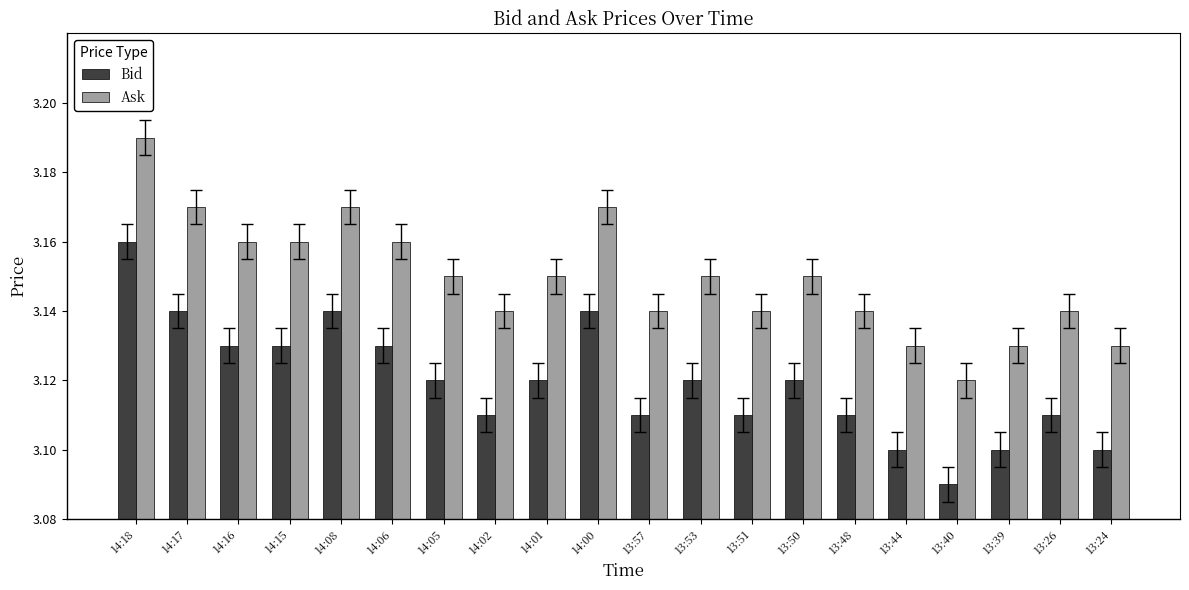

Which category has the highest value across all series?

14:18